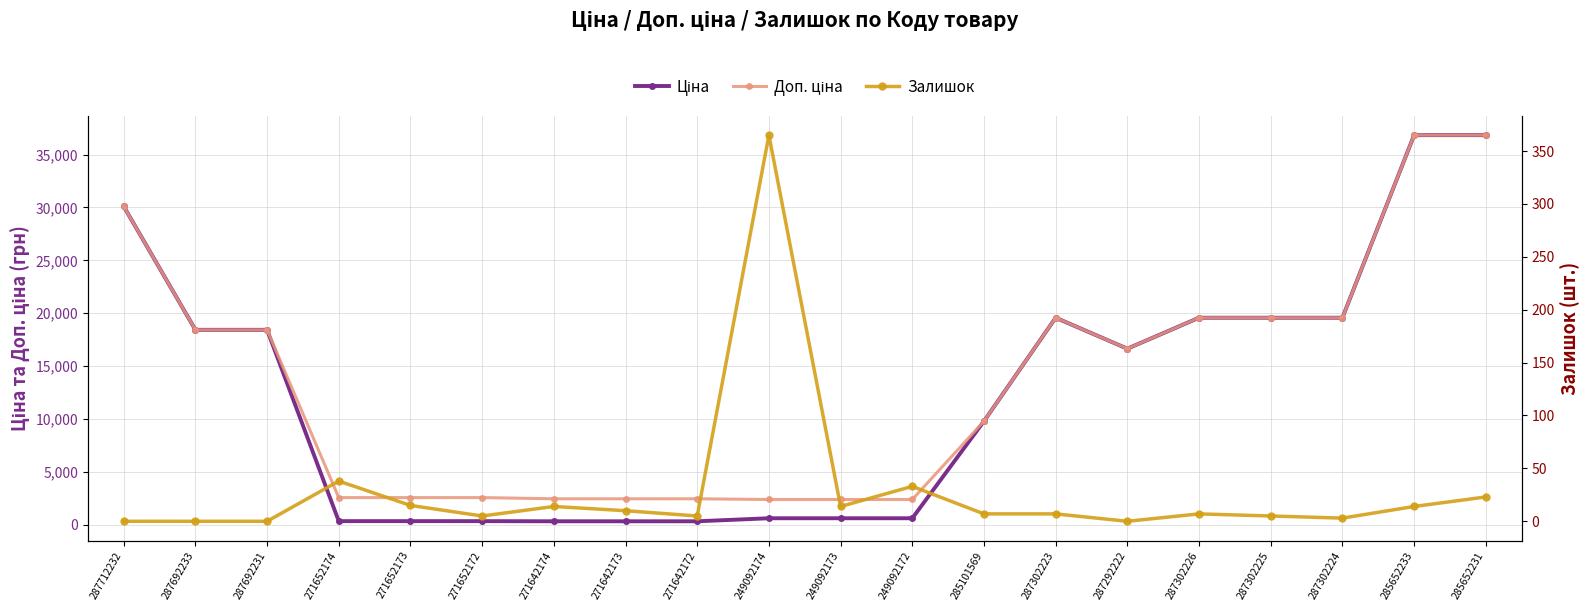

True or false: Залишок and Ціна cross at least once.

False